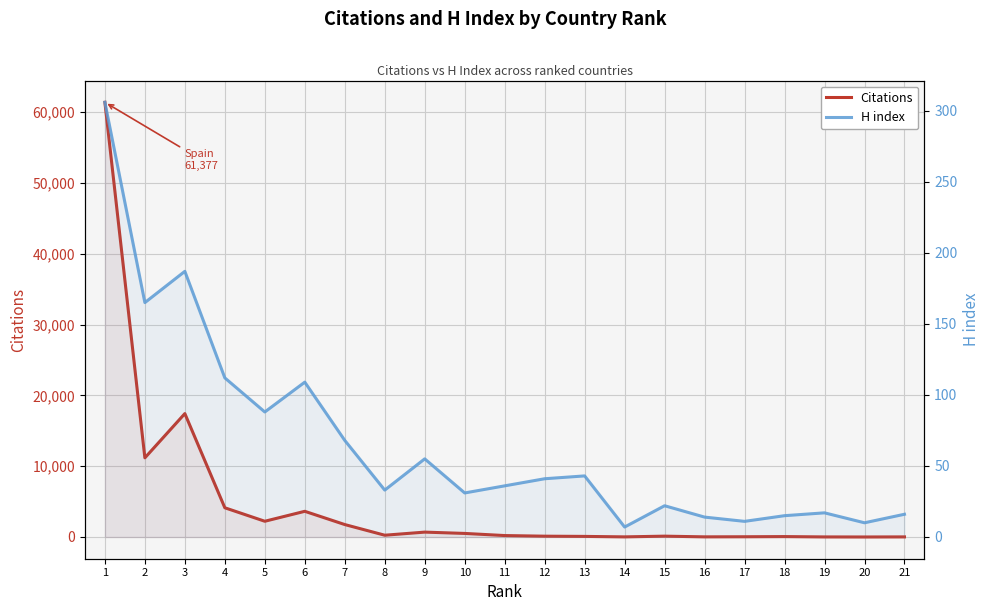

What is the sum of the Citations values at 18 and 14?

73